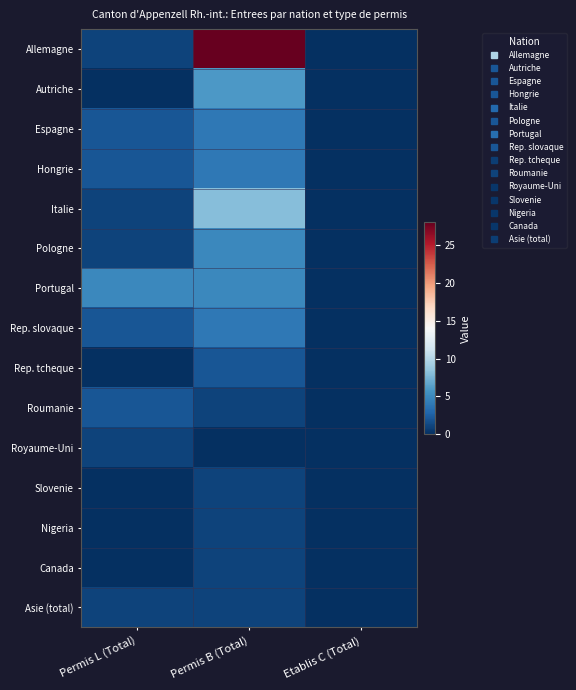

Rank the series at Permis B (Total) from lowest to highest value.

Royaume-Uni, Roumanie, Slovenie, Nigeria, Canada, Asie (total), Rep. tcheque, Espagne, Hongrie, Rep. slovaque, Pologne, Portugal, Autriche, Italie, Allemagne